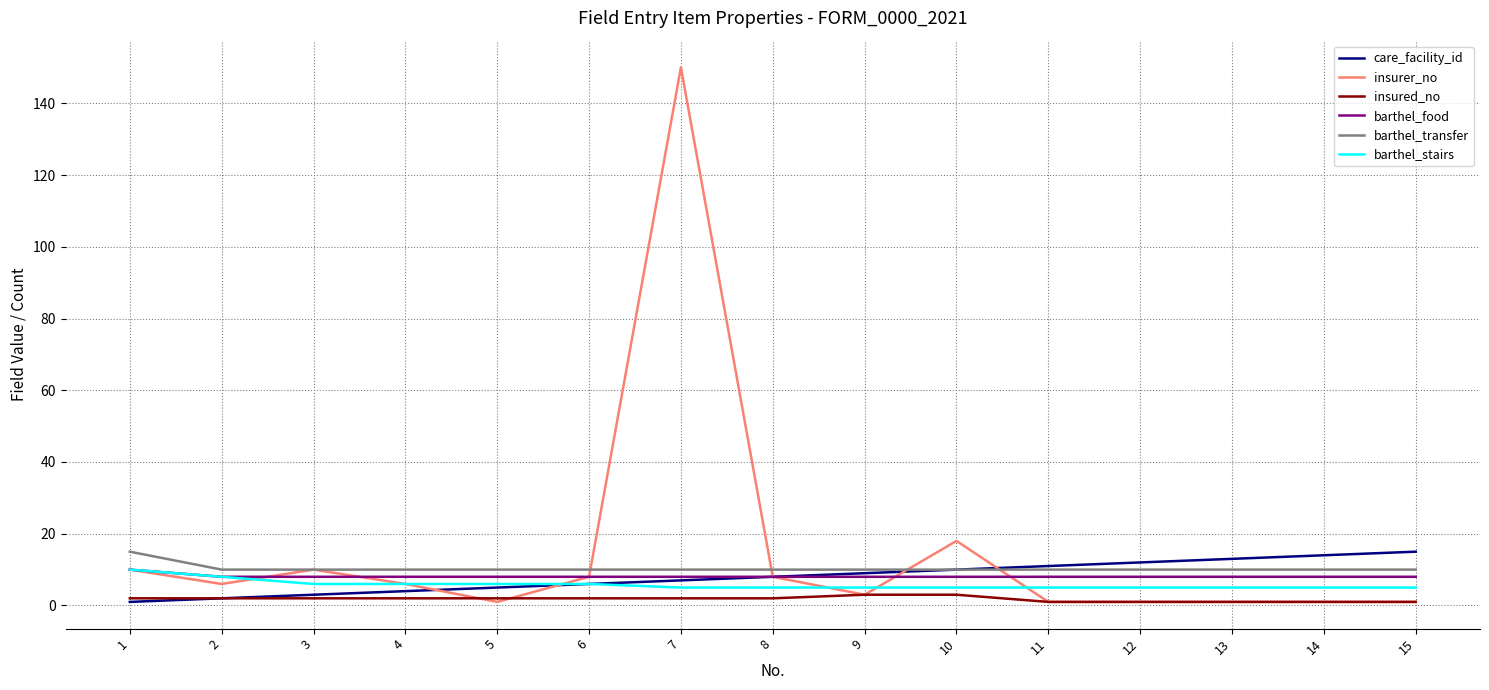

The barthel_food series shows 8 at 13. True or false?

True